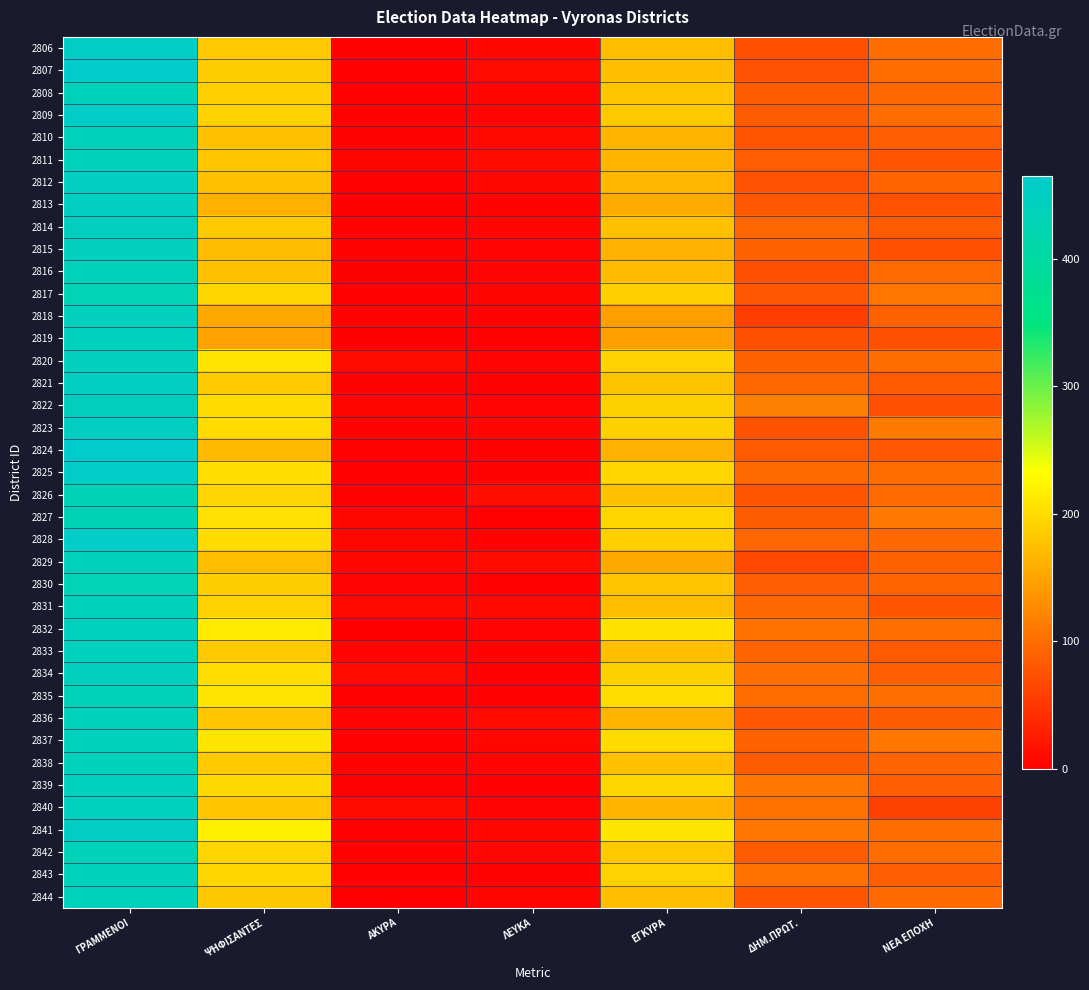

Reading left to right, transcribe all the data shown in this chart.

2806: ΓΡΑΜΜΕΝΟΙ=454	ΨΗΦΙΣΑΝΤΕΣ=183	ΑΚΥΡΑ=2	ΛΕΥΚΑ=8	ΕΓΚΥΡΑ=173	ΔΗΜ.ΠΡΩΤ.=73	ΝΕΑ ΕΠΟΧΗ=100
2807: ΓΡΑΜΜΕΝΟΙ=465	ΨΗΦΙΣΑΝΤΕΣ=187	ΑΚΥΡΑ=3	ΛΕΥΚΑ=10	ΕΓΚΥΡΑ=174	ΔΗΜ.ΠΡΩΤ.=75	ΝΕΑ ΕΠΟΧΗ=99
2808: ΓΡΑΜΜΕΝΟΙ=437	ΨΗΦΙΣΑΝΤΕΣ=189	ΑΚΥΡΑ=3	ΛΕΥΚΑ=6	ΕΓΚΥΡΑ=180	ΔΗΜ.ΠΡΩΤ.=84	ΝΕΑ ΕΠΟΧΗ=96
2809: ΓΡΑΜΜΕΝΟΙ=459	ΨΗΦΙΣΑΝΤΕΣ=192	ΑΚΥΡΑ=3	ΛΕΥΚΑ=5	ΕΓΚΥΡΑ=184	ΔΗΜ.ΠΡΩΤ.=85	ΝΕΑ ΕΠΟΧΗ=99
2810: ΓΡΑΜΜΕΝΟΙ=437	ΨΗΦΙΣΑΝΤΕΣ=178	ΑΚΥΡΑ=4	ΛΕΥΚΑ=9	ΕΓΚΥΡΑ=165	ΔΗΜ.ΠΡΩΤ.=78	ΝΕΑ ΕΠΟΧΗ=87
2811: ΓΡΑΜΜΕΝΟΙ=438	ΨΗΦΙΣΑΝΤΕΣ=181	ΑΚΥΡΑ=6	ΛΕΥΚΑ=10	ΕΓΚΥΡΑ=165	ΔΗΜ.ΠΡΩΤ.=87	ΝΕΑ ΕΠΟΧΗ=78
2812: ΓΡΑΜΜΕΝΟΙ=450	ΨΗΦΙΣΑΝΤΕΣ=178	ΑΚΥΡΑ=3	ΛΕΥΚΑ=7	ΕΓΚΥΡΑ=168	ΔΗΜ.ΠΡΩΤ.=76	ΝΕΑ ΕΠΟΧΗ=92
2813: ΓΡΑΜΜΕΝΟΙ=450	ΨΗΦΙΣΑΝΤΕΣ=162	ΑΚΥΡΑ=1	ΛΕΥΚΑ=4	ΕΓΚΥΡΑ=157	ΔΗΜ.ΠΡΩΤ.=81	ΝΕΑ ΕΠΟΧΗ=76
2814: ΓΡΑΜΜΕΝΟΙ=446	ΨΗΦΙΣΑΝΤΕΣ=185	ΑΚΥΡΑ=2	ΛΕΥΚΑ=6	ΕΓΚΥΡΑ=177	ΔΗΜ.ΠΡΩΤ.=93	ΝΕΑ ΕΠΟΧΗ=84
2815: ΓΡΑΜΜΕΝΟΙ=443	ΨΗΦΙΣΑΝΤΕΣ=172	ΑΚΥΡΑ=4	ΛΕΥΚΑ=5	ΕΓΚΥΡΑ=163	ΔΗΜ.ΠΡΩΤ.=90	ΝΕΑ ΕΠΟΧΗ=73
2816: ΓΡΑΜΜΕΝΟΙ=438	ΨΗΦΙΣΑΝΤΕΣ=177	ΑΚΥΡΑ=1	ΛΕΥΚΑ=5	ΕΓΚΥΡΑ=171	ΔΗΜ.ΠΡΩΤ.=73	ΝΕΑ ΕΠΟΧΗ=98
2817: ΓΡΑΜΜΕΝΟΙ=432	ΨΗΦΙΣΑΝΤΕΣ=197	ΑΚΥΡΑ=2	ΛΕΥΚΑ=6	ΕΓΚΥΡΑ=189	ΔΗΜ.ΠΡΩΤ.=81	ΝΕΑ ΕΠΟΧΗ=108
2818: ΓΡΑΜΜΕΝΟΙ=443	ΨΗΦΙΣΑΝΤΕΣ=155	ΑΚΥΡΑ=4	ΛΕΥΚΑ=4	ΕΓΚΥΡΑ=147	ΔΗΜ.ΠΡΩΤ.=58	ΝΕΑ ΕΠΟΧΗ=89
2819: ΓΡΑΜΜΕΝΟΙ=444	ΨΗΦΙΣΑΝΤΕΣ=148	ΑΚΥΡΑ=0	ΛΕΥΚΑ=2	ΕΓΚΥΡΑ=146	ΔΗΜ.ΠΡΩΤ.=73	ΝΕΑ ΕΠΟΧΗ=73
2820: ΓΡΑΜΜΕΝΟΙ=442	ΨΗΦΙΣΑΝΤΕΣ=208	ΑΚΥΡΑ=11	ΛΕΥΚΑ=5	ΕΓΚΥΡΑ=192	ΔΗΜ.ΠΡΩΤ.=91	ΝΕΑ ΕΠΟΧΗ=101
2821: ΓΡΑΜΜΕΝΟΙ=450	ΨΗΦΙΣΑΝΤΕΣ=186	ΑΚΥΡΑ=4	ΛΕΥΚΑ=3	ΕΓΚΥΡΑ=179	ΔΗΜ.ΠΡΩΤ.=96	ΝΕΑ ΕΠΟΧΗ=83
2822: ΓΡΑΜΜΕΝΟΙ=447	ΨΗΦΙΣΑΝΤΕΣ=201	ΑΚΥΡΑ=6	ΛΕΥΚΑ=5	ΕΓΚΥΡΑ=190	ΔΗΜ.ΠΡΩΤ.=117	ΝΕΑ ΕΠΟΧΗ=73
2823: ΓΡΑΜΜΕΝΟΙ=451	ΨΗΦΙΣΑΝΤΕΣ=200	ΑΚΥΡΑ=4	ΛΕΥΚΑ=6	ΕΓΚΥΡΑ=190	ΔΗΜ.ΠΡΩΤ.=77	ΝΕΑ ΕΠΟΧΗ=113
2824: ΓΡΑΜΜΕΝΟΙ=462	ΨΗΦΙΣΑΝΤΕΣ=170	ΑΚΥΡΑ=2	ΛΕΥΚΑ=4	ΕΓΚΥΡΑ=164	ΔΗΜ.ΠΡΩΤ.=83	ΝΕΑ ΕΠΟΧΗ=81
2825: ΓΡΑΜΜΕΝΟΙ=458	ΨΗΦΙΣΑΝΤΕΣ=203	ΑΚΥΡΑ=2	ΛΕΥΚΑ=4	ΕΓΚΥΡΑ=197	ΔΗΜ.ΠΡΩΤ.=97	ΝΕΑ ΕΠΟΧΗ=100
2826: ΓΡΑΜΜΕΝΟΙ=430	ΨΗΦΙΣΑΝΤΕΣ=194	ΑΚΥΡΑ=3	ΛΕΥΚΑ=14	ΕΓΚΥΡΑ=177	ΔΗΜ.ΠΡΩΤ.=79	ΝΕΑ ΕΠΟΧΗ=98
2827: ΓΡΑΜΜΕΝΟΙ=431	ΨΗΦΙΣΑΝΤΕΣ=205	ΑΚΥΡΑ=8	ΛΕΥΚΑ=2	ΕΓΚΥΡΑ=195	ΔΗΜ.ΠΡΩΤ.=84	ΝΕΑ ΕΠΟΧΗ=111
2828: ΓΡΑΜΜΕΝΟΙ=458	ΨΗΦΙΣΑΝΤΕΣ=200	ΑΚΥΡΑ=7	ΛΕΥΚΑ=4	ΕΓΚΥΡΑ=189	ΔΗΜ.ΠΡΩΤ.=93	ΝΕΑ ΕΠΟΧΗ=96
2829: ΓΡΑΜΜΕΝΟΙ=437	ΨΗΦΙΣΑΝΤΕΣ=173	ΑΚΥΡΑ=7	ΛΕΥΚΑ=10	ΕΓΚΥΡΑ=156	ΔΗΜ.ΠΡΩΤ.=67	ΝΕΑ ΕΠΟΧΗ=89
2830: ΓΡΑΜΜΕΝΟΙ=432	ΨΗΦΙΣΑΝΤΕΣ=188	ΑΚΥΡΑ=5	ΛΕΥΚΑ=3	ΕΓΚΥΡΑ=180	ΔΗΜ.ΠΡΩΤ.=88	ΝΕΑ ΕΠΟΧΗ=92
2831: ΓΡΑΜΜΕΝΟΙ=439	ΨΗΦΙΣΑΝΤΕΣ=191	ΑΚΥΡΑ=9	ΛΕΥΚΑ=9	ΕΓΚΥΡΑ=173	ΔΗΜ.ΠΡΩΤ.=95	ΝΕΑ ΕΠΟΧΗ=78
2832: ΓΡΑΜΜΕΝΟΙ=445	ΨΗΦΙΣΑΝΤΕΣ=213	ΑΚΥΡΑ=1	ΛΕΥΚΑ=5	ΕΓΚΥΡΑ=207	ΔΗΜ.ΠΡΩΤ.=105	ΝΕΑ ΕΠΟΧΗ=102
2833: ΓΡΑΜΜΕΝΟΙ=445	ΨΗΦΙΣΑΝΤΕΣ=184	ΑΚΥΡΑ=5	ΛΕΥΚΑ=4	ΕΓΚΥΡΑ=175	ΔΗΜ.ΠΡΩΤ.=92	ΝΕΑ ΕΠΟΧΗ=83
2834: ΓΡΑΜΜΕΝΟΙ=443	ΨΗΦΙΣΑΝΤΕΣ=202	ΑΚΥΡΑ=10	ΛΕΥΚΑ=2	ΕΓΚΥΡΑ=190	ΔΗΜ.ΠΡΩΤ.=102	ΝΕΑ ΕΠΟΧΗ=88
2835: ΓΡΑΜΜΕΝΟΙ=433	ΨΗΦΙΣΑΝΤΕΣ=208	ΑΚΥΡΑ=3	ΛΕΥΚΑ=3	ΕΓΚΥΡΑ=202	ΔΗΜ.ΠΡΩΤ.=100	ΝΕΑ ΕΠΟΧΗ=102
2836: ΓΡΑΜΜΕΝΟΙ=439	ΨΗΦΙΣΑΝΤΕΣ=181	ΑΚΥΡΑ=5	ΛΕΥΚΑ=10	ΕΓΚΥΡΑ=166	ΔΗΜ.ΠΡΩΤ.=81	ΝΕΑ ΕΠΟΧΗ=85
2837: ΓΡΑΜΜΕΝΟΙ=441	ΨΗΦΙΣΑΝΤΕΣ=210	ΑΚΥΡΑ=2	ΛΕΥΚΑ=8	ΕΓΚΥΡΑ=200	ΔΗΜ.ΠΡΩΤ.=91	ΝΕΑ ΕΠΟΧΗ=109
2838: ΓΡΑΜΜΕΝΟΙ=439	ΨΗΦΙΣΑΝΤΕΣ=186	ΑΚΥΡΑ=4	ΛΕΥΚΑ=5	ΕΓΚΥΡΑ=177	ΔΗΜ.ΠΡΩΤ.=85	ΝΕΑ ΕΠΟΧΗ=92
2839: ΓΡΑΜΜΕΝΟΙ=445	ΨΗΦΙΣΑΝΤΕΣ=199	ΑΚΥΡΑ=2	ΛΕΥΚΑ=2	ΕΓΚΥΡΑ=195	ΔΗΜ.ΠΡΩΤ.=109	ΝΕΑ ΕΠΟΧΗ=86
2840: ΓΡΑΜΜΕΝΟΙ=445	ΨΗΦΙΣΑΝΤΕΣ=181	ΑΚΥΡΑ=11	ΛΕΥΚΑ=5	ΕΓΚΥΡΑ=165	ΔΗΜ.ΠΡΩΤ.=105	ΝΕΑ ΕΠΟΧΗ=60
2841: ΓΡΑΜΜΕΝΟΙ=453	ΨΗΦΙΣΑΝΤΕΣ=219	ΑΚΥΡΑ=3	ΛΕΥΚΑ=7	ΕΓΚΥΡΑ=209	ΔΗΜ.ΠΡΩΤ.=109	ΝΕΑ ΕΠΟΧΗ=100
2842: ΓΡΑΜΜΕΝΟΙ=434	ΨΗΦΙΣΑΝΤΕΣ=195	ΑΚΥΡΑ=3	ΛΕΥΚΑ=8	ΕΓΚΥΡΑ=184	ΔΗΜ.ΠΡΩΤ.=85	ΝΕΑ ΕΠΟΧΗ=99
2843: ΓΡΑΜΜΕΝΟΙ=438	ΨΗΦΙΣΑΝΤΕΣ=197	ΑΚΥΡΑ=2	ΛΕΥΚΑ=4	ΕΓΚΥΡΑ=191	ΔΗΜ.ΠΡΩΤ.=104	ΝΕΑ ΕΠΟΧΗ=87
2844: ΓΡΑΜΜΕΝΟΙ=441	ΨΗΦΙΣΑΝΤΕΣ=182	ΑΚΥΡΑ=1	ΛΕΥΚΑ=6	ΕΓΚΥΡΑ=175	ΔΗΜ.ΠΡΩΤ.=78	ΝΕΑ ΕΠΟΧΗ=97